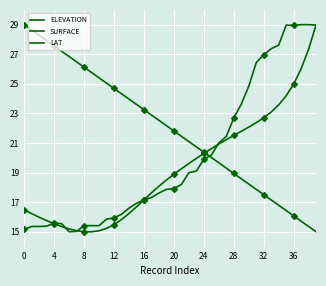

The value of ELEVATION at 29 is 21.8. True or false?

True